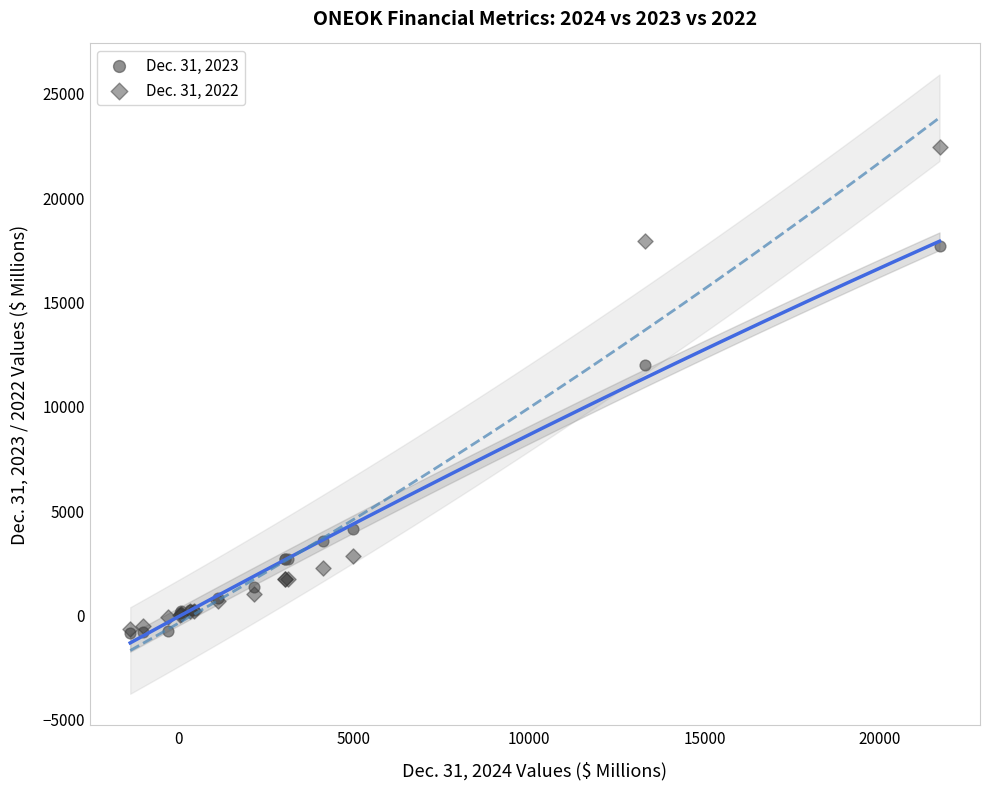

Across all series, what Y value is closest to 10760?

11929